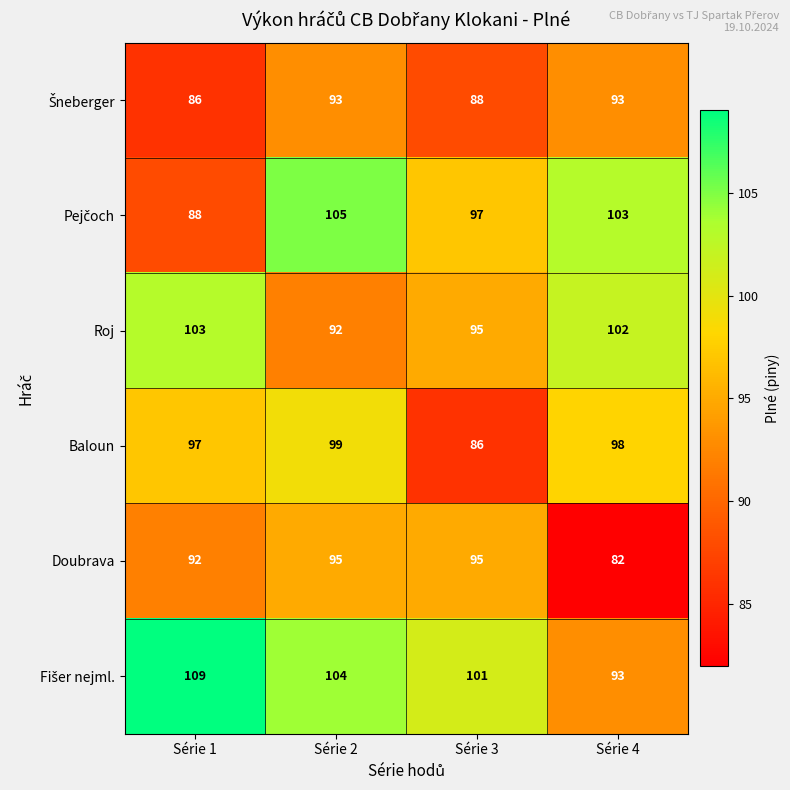

What is the total value across all series at Série 3?

562